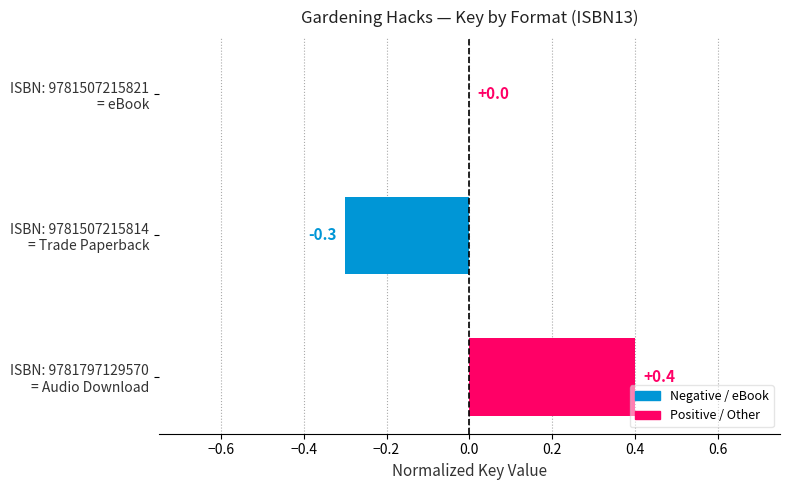

What is the greatest value displayed?

0.4